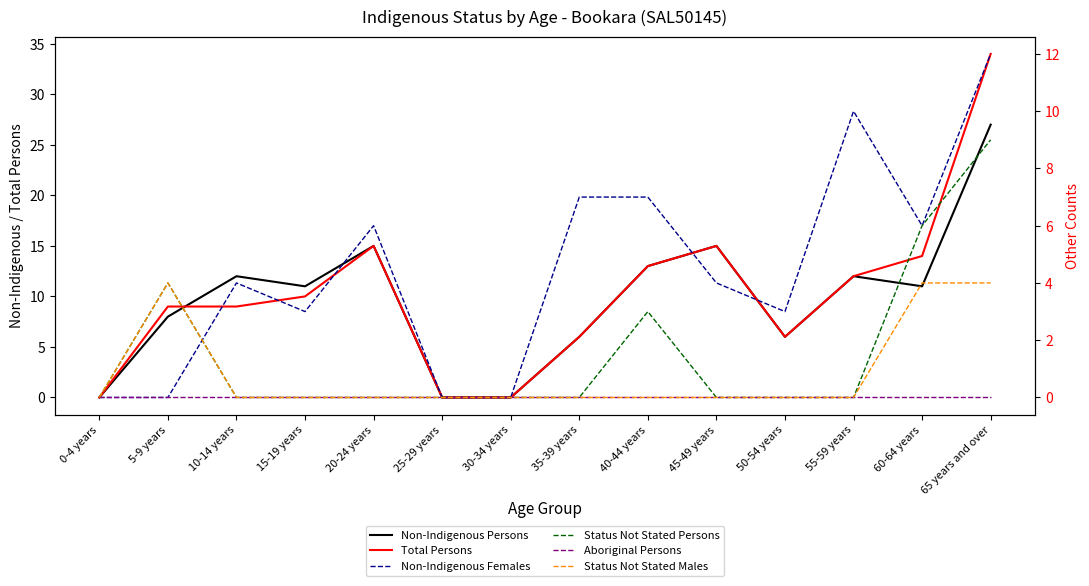

Does the chart have visible grid lines?

No